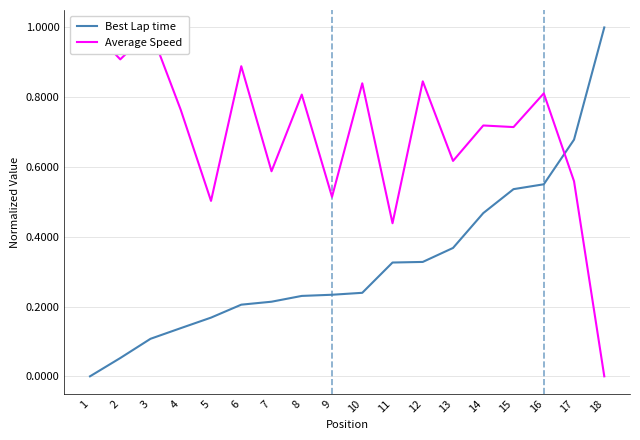

What is the difference between the highest and lowest values at 1?

1.0